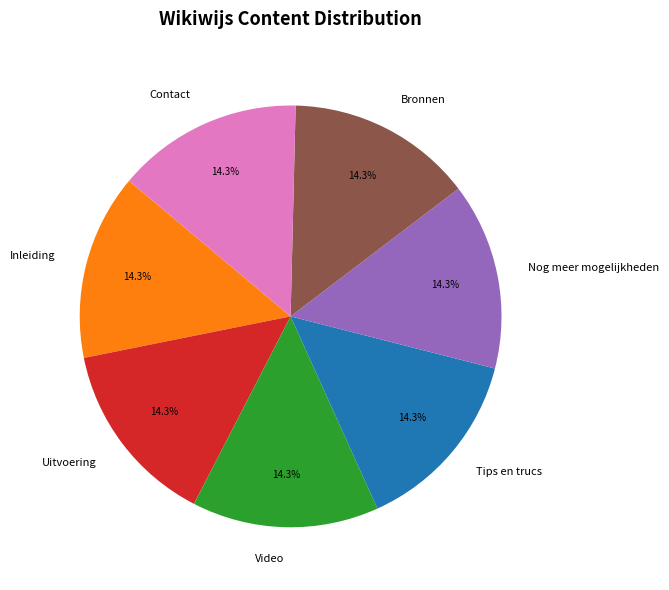

How much of the chart is everything except Contact?

85.7%